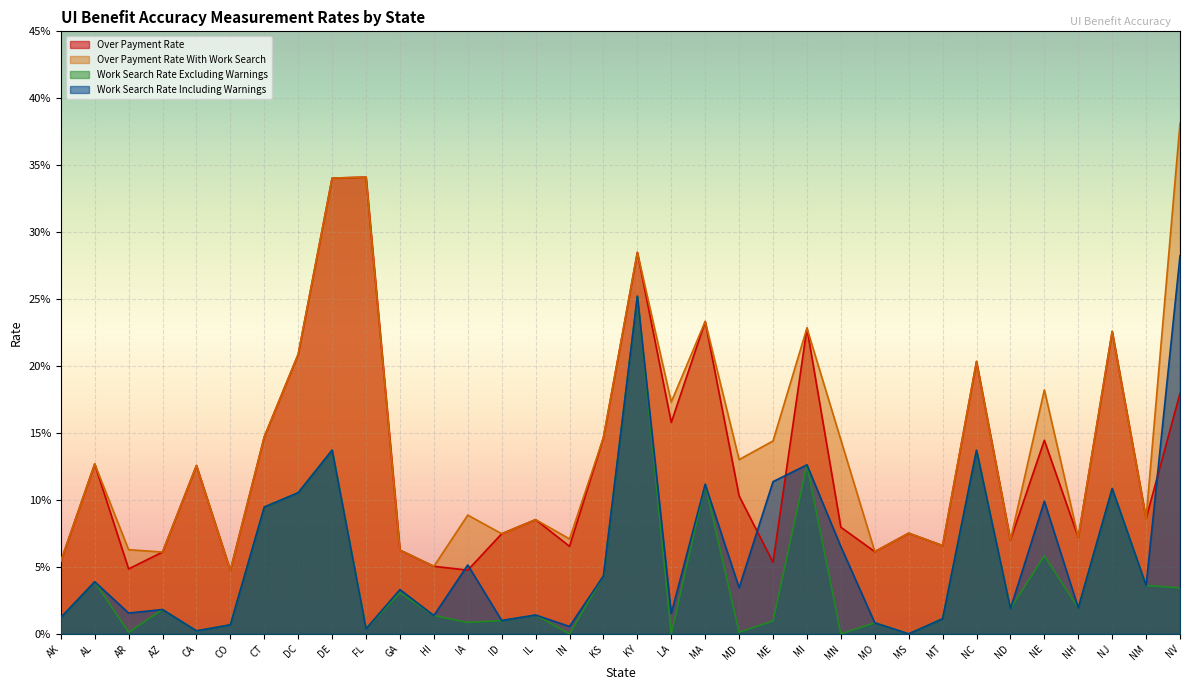

Reading left to right, what are all the values shown in this chart?

Over Payment Rate: AK=0.1	AL=0.1	AR=0.0	AZ=0.1	CA=0.1	CO=0.0	CT=0.1	DC=0.2	DE=0.3	FL=0.3	GA=0.1	HI=0.1	IA=0.0	ID=0.1	IL=0.1	IN=0.1	KS=0.1	KY=0.3	LA=0.2	MA=0.2	MD=0.1	ME=0.1	MI=0.2	MN=0.1	MO=0.1	MS=0.1	MT=0.1	NC=0.2	ND=0.1	NE=0.1	NH=0.1	NJ=0.2	NM=0.1	NV=0.2
Over Payment Rate With Work Search: AK=0.1	AL=0.1	AR=0.1	AZ=0.1	CA=0.1	CO=0.0	CT=0.1	DC=0.2	DE=0.3	FL=0.3	GA=0.1	HI=0.1	IA=0.1	ID=0.1	IL=0.1	IN=0.1	KS=0.1	KY=0.3	LA=0.2	MA=0.2	MD=0.1	ME=0.1	MI=0.2	MN=0.1	MO=0.1	MS=0.1	MT=0.1	NC=0.2	ND=0.1	NE=0.2	NH=0.1	NJ=0.2	NM=0.1	NV=0.4
Work Search Rate Excluding Warnings: AK=0.0	AL=0.0	AR=0.0	AZ=0.0	CA=0.0	CO=0.0	CT=0.1	DC=0.1	DE=0.1	FL=0.0	GA=0.0	HI=0.0	IA=0.0	ID=0.0	IL=0.0	IN=0.0	KS=0.0	KY=0.3	LA=0.0	MA=0.1	MD=0.0	ME=0.0	MI=0.1	MN=0.0	MO=0.0	MS=0.0	MT=0.0	NC=0.1	ND=0.0	NE=0.1	NH=0.0	NJ=0.1	NM=0.0	NV=0.0
Work Search Rate Including Warnings: AK=0.0	AL=0.0	AR=0.0	AZ=0.0	CA=0.0	CO=0.0	CT=0.1	DC=0.1	DE=0.1	FL=0.0	GA=0.0	HI=0.0	IA=0.1	ID=0.0	IL=0.0	IN=0.0	KS=0.0	KY=0.3	LA=0.0	MA=0.1	MD=0.0	ME=0.1	MI=0.1	MN=0.1	MO=0.0	MS=0.0	MT=0.0	NC=0.1	ND=0.0	NE=0.1	NH=0.0	NJ=0.1	NM=0.0	NV=0.3